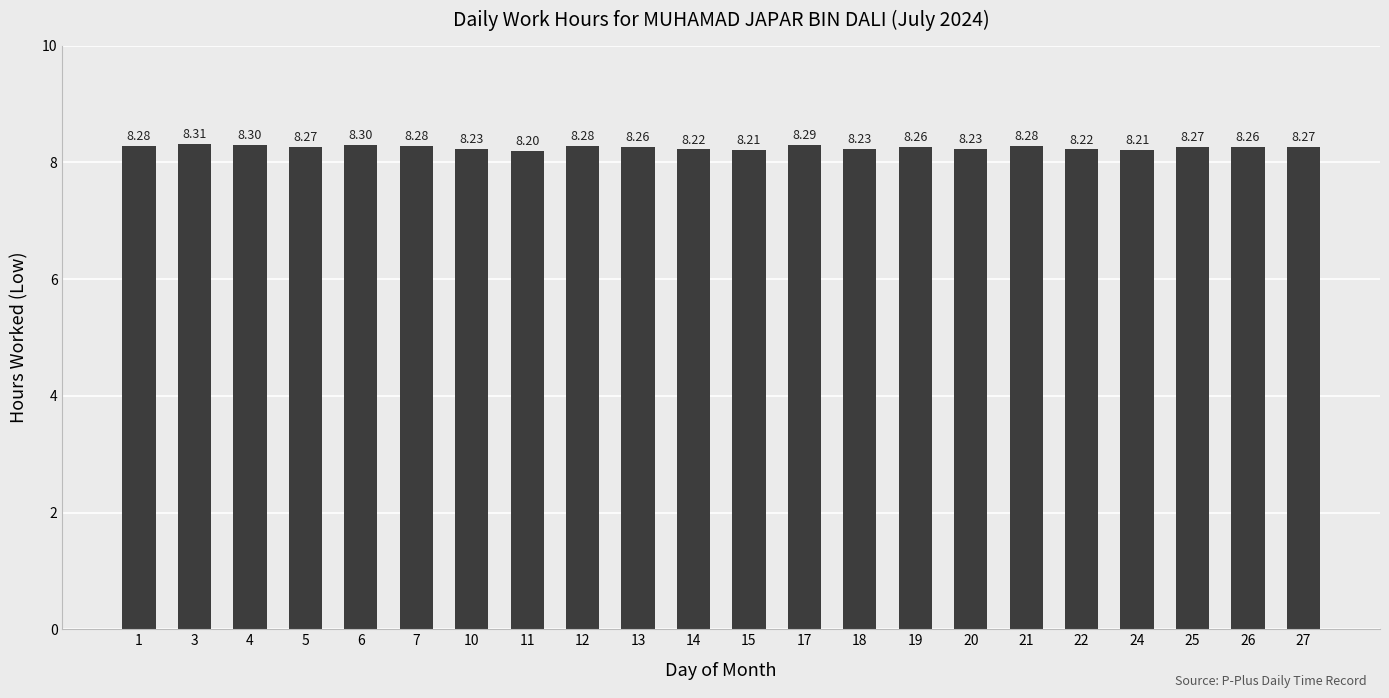

What is the minimum value shown in the chart?

8.2